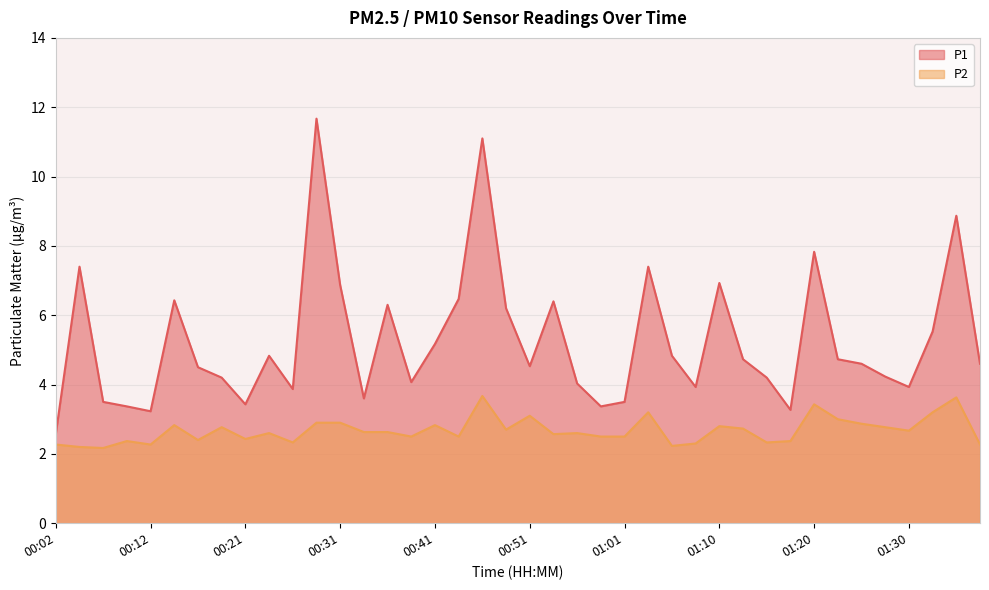

True or false: P2 and P1 cross at least once.

False